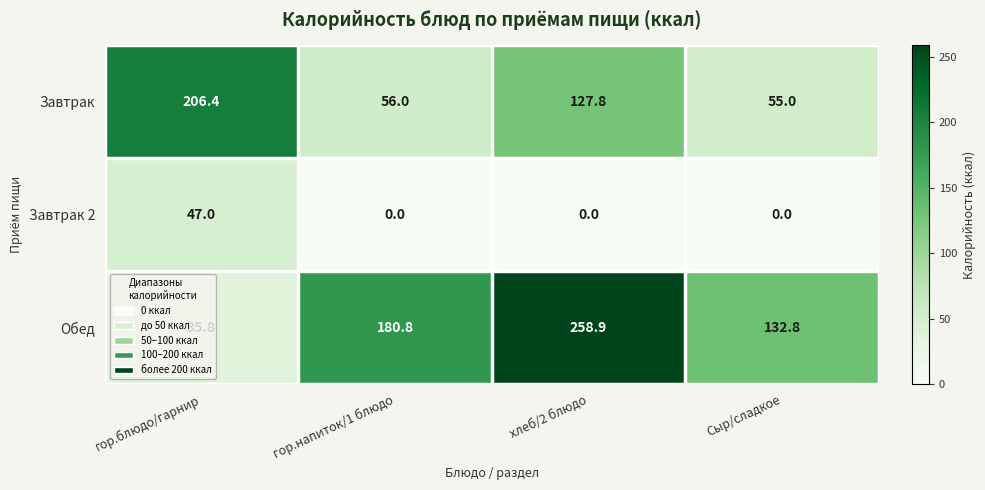

True or false: Завтрак 2 has a value of 0.0 at гор.напиток/1 блюдо.

True